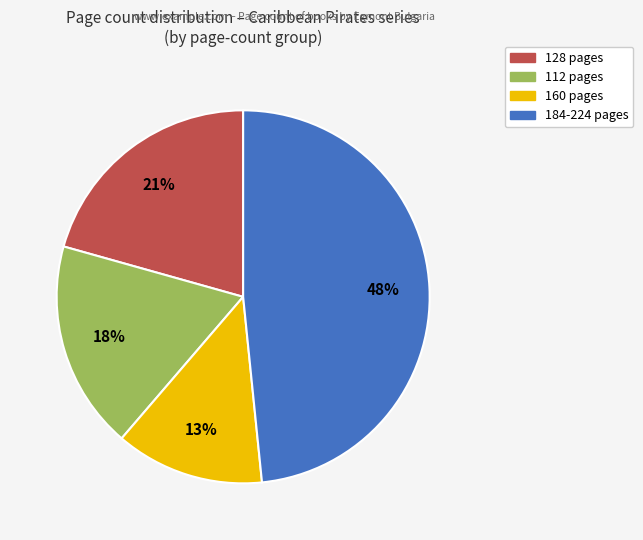

How many segments does this pie chart have?

4